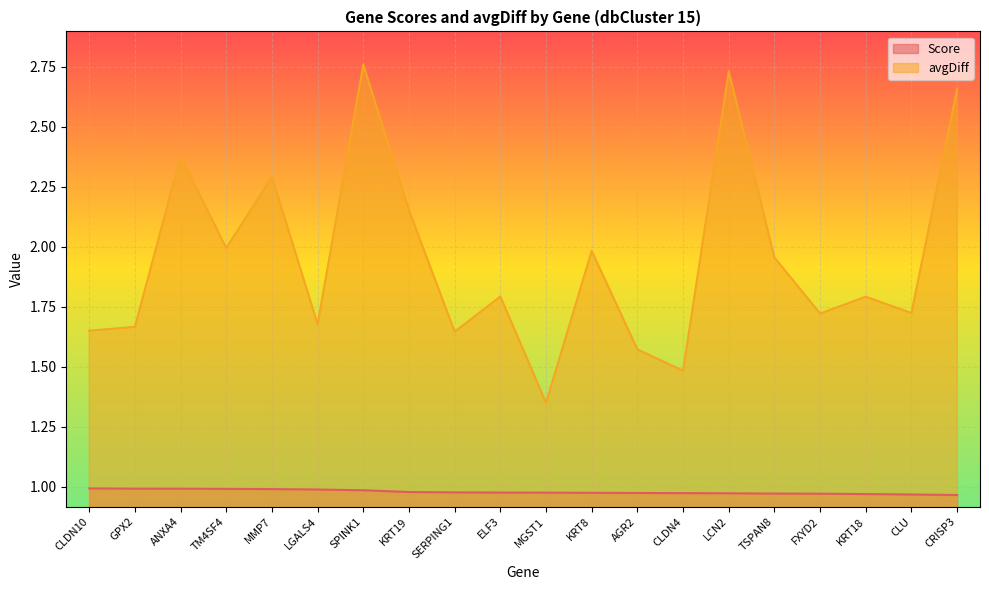

Reading left to right, list all the values displayed in this chart.

Score: CLDN10=1.0	GPX2=1.0	ANXA4=1.0	TM4SF4=1.0	MMP7=1.0	LGALS4=1.0	SPINK1=1.0	KRT19=1.0	SERPING1=1.0	ELF3=1.0	MGST1=1.0	KRT8=1.0	AGR2=1.0	CLDN4=1.0	LCN2=1.0	TSPAN8=1.0	FXYD2=1.0	KRT18=1.0	CLU=1.0	CRISP3=1.0
avgDiff: CLDN10=1.7	GPX2=1.7	ANXA4=2.4	TM4SF4=2.0	MMP7=2.3	LGALS4=1.7	SPINK1=2.8	KRT19=2.2	SERPING1=1.6	ELF3=1.8	MGST1=1.3	KRT8=2.0	AGR2=1.6	CLDN4=1.5	LCN2=2.7	TSPAN8=2.0	FXYD2=1.7	KRT18=1.8	CLU=1.7	CRISP3=2.7